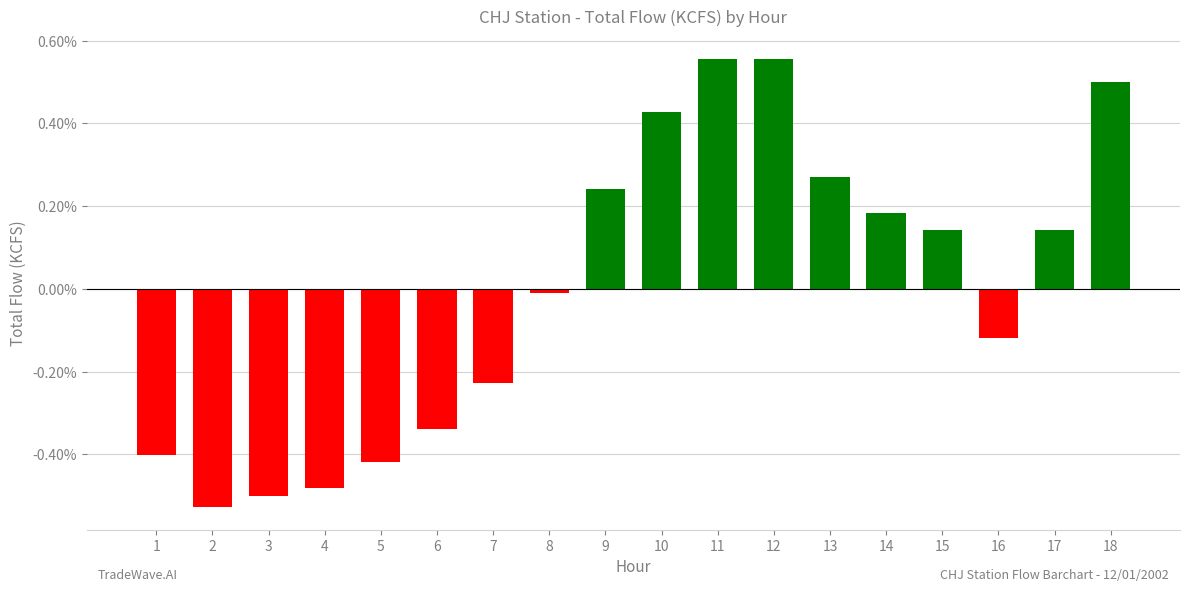

List the labels in order of value, largest first.

11, 12, 18, 10, 13, 9, 14, 15, 17, 8, 16, 7, 6, 1, 5, 4, 3, 2